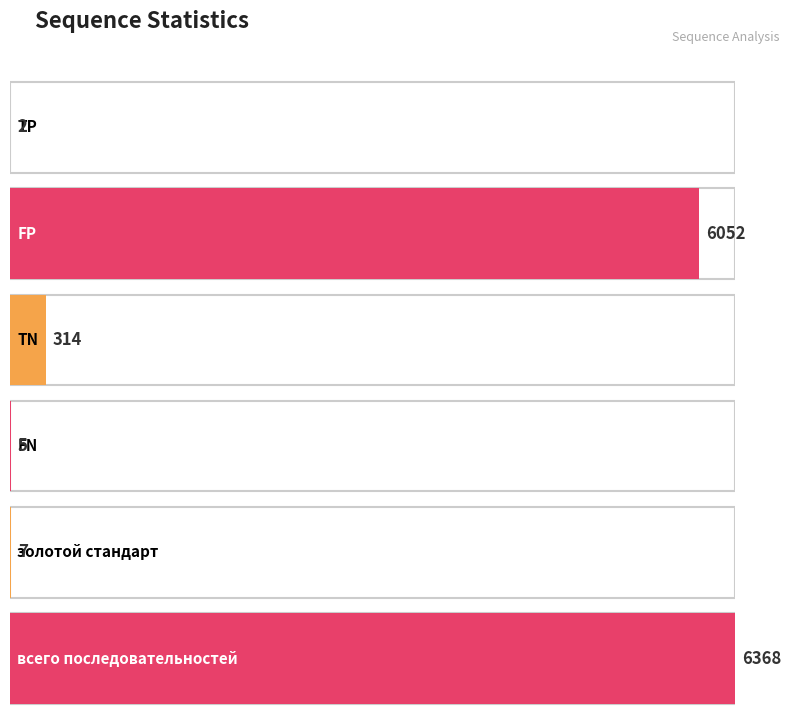

Reading right to left, what are all the values shown in this chart?

всего последовательностей=6368	золотой стандарт=7	FN=5	TN=314	FP=6052	TP=2